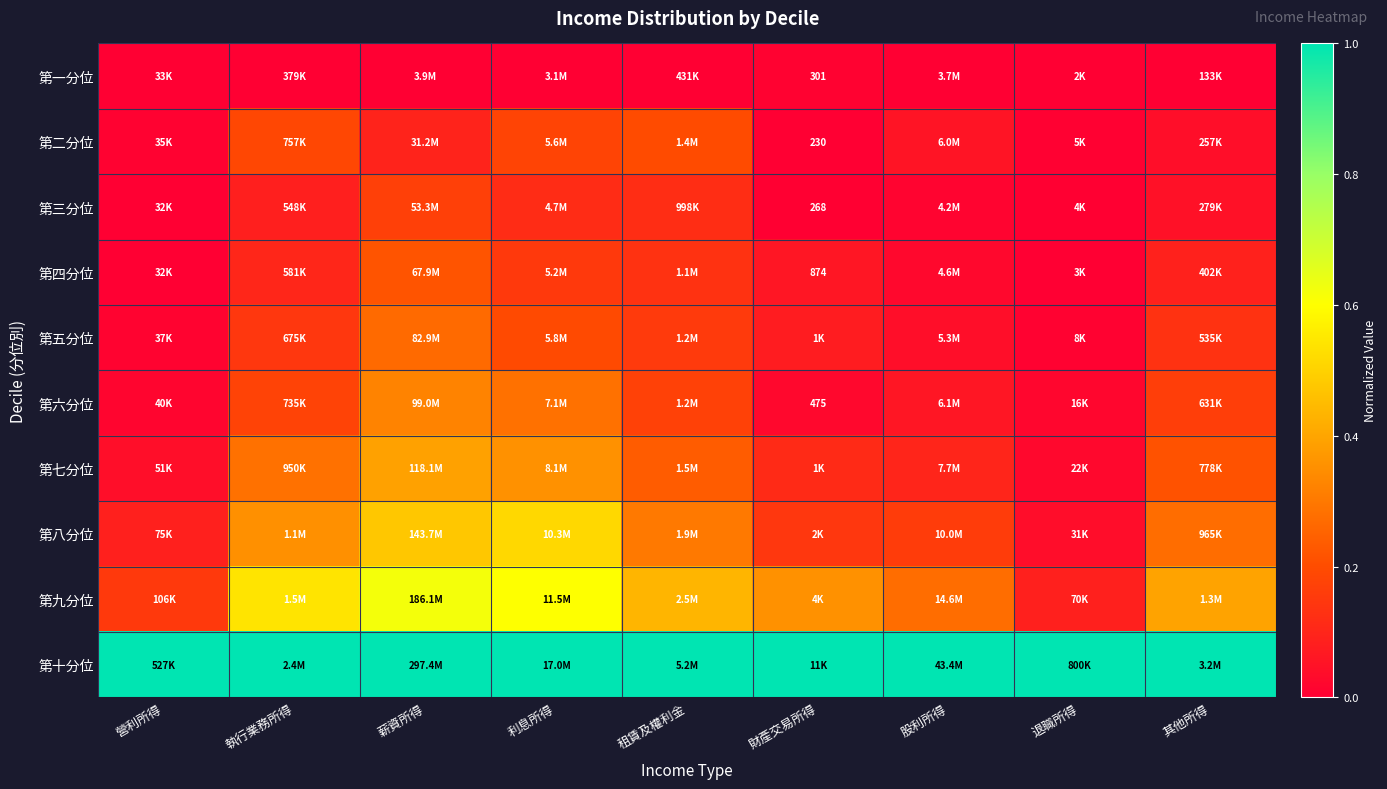

What is the greatest value displayed?

1.0